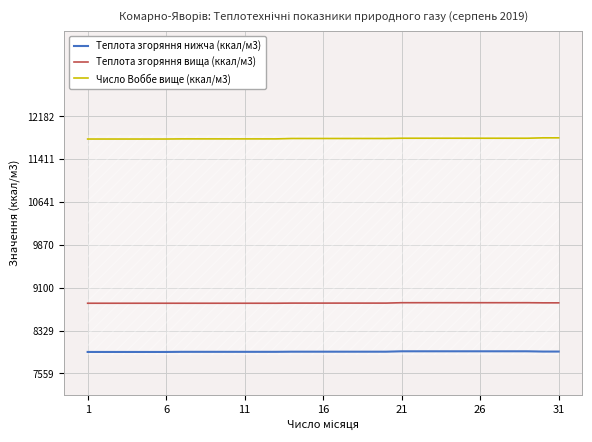

What is the maximum value for Теплота згоряння нижча (ккал/м3)?

7956.0